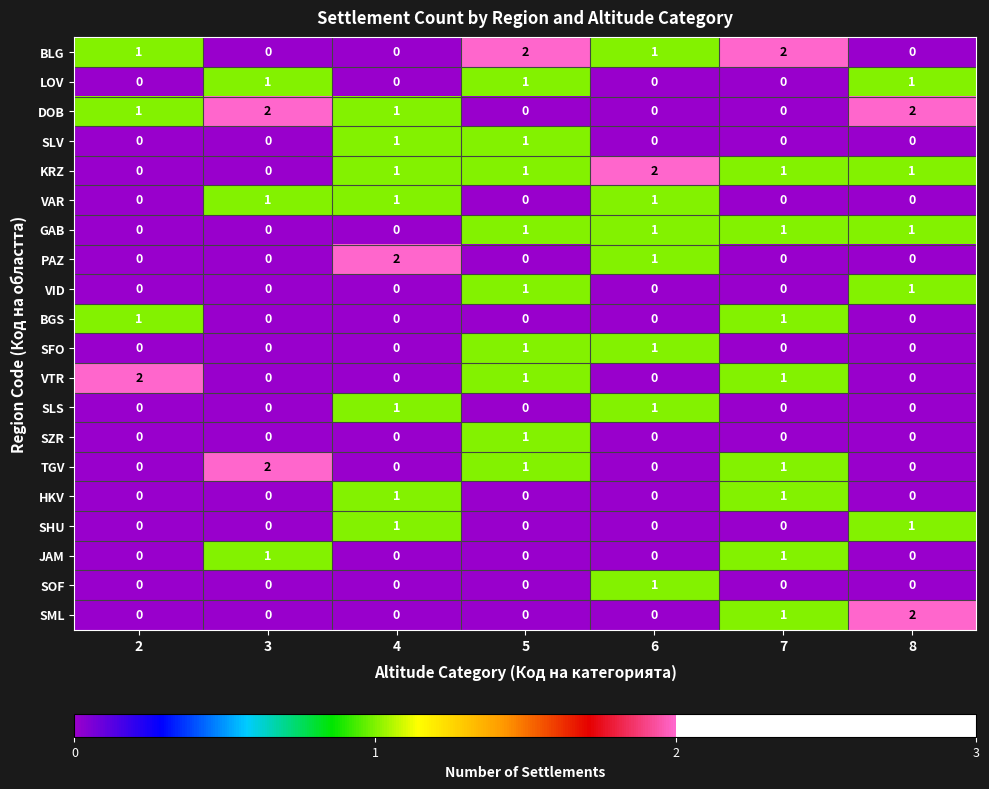

Count the number of data series in this chart.

20